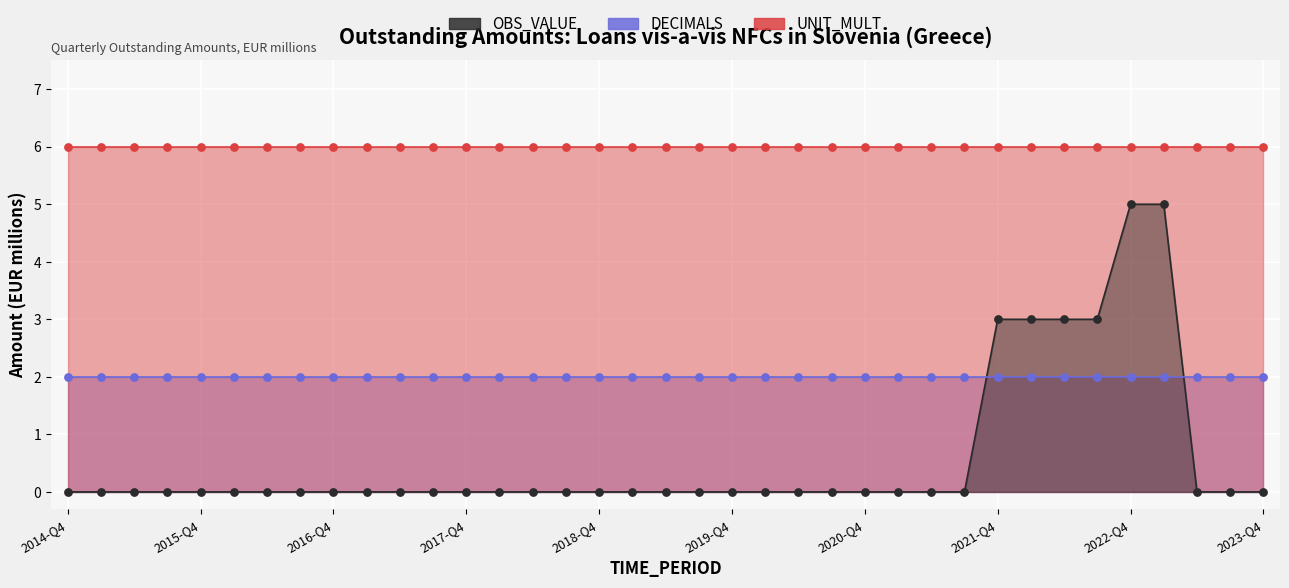

Is the value of DECIMALS at 2014-Q4 greater than the value of OBS_VALUE at 27?

Yes